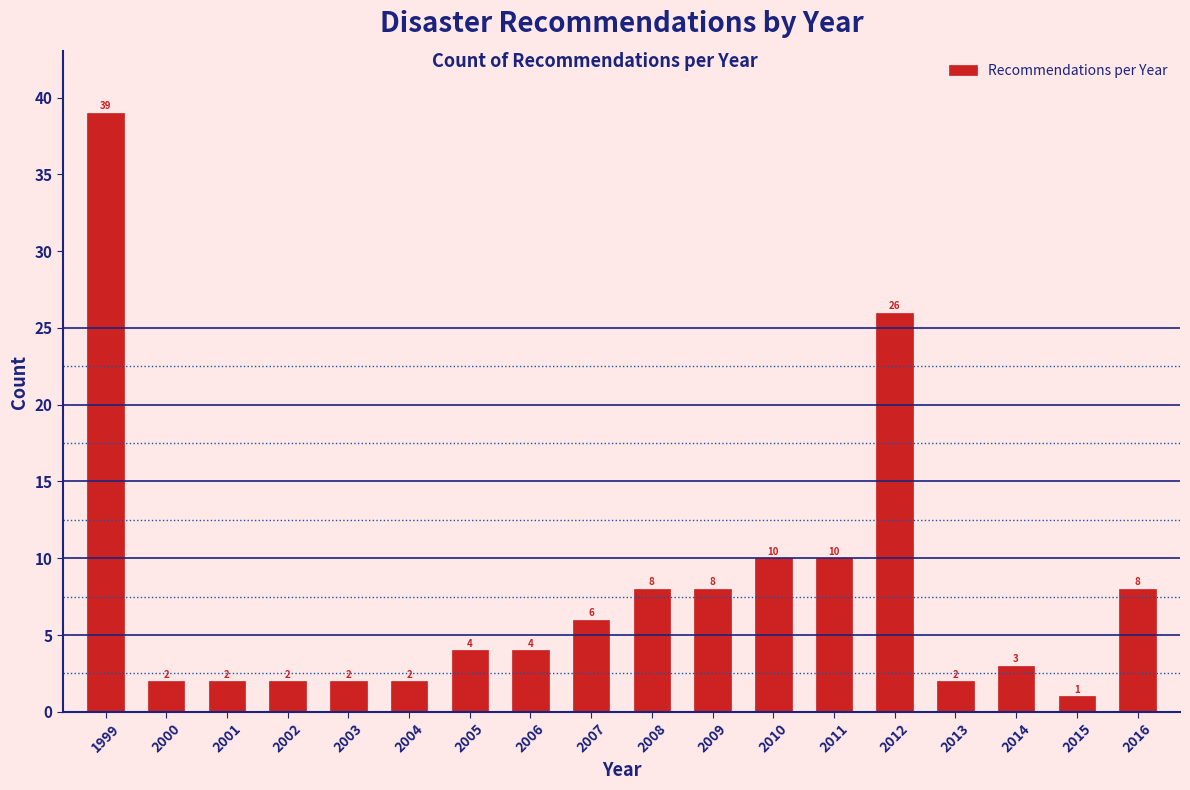

Reading left to right, extract all data points from this chart.

39	2	2	2	2	2	4	4	6	8	8	10	10	26	2	3	1	8